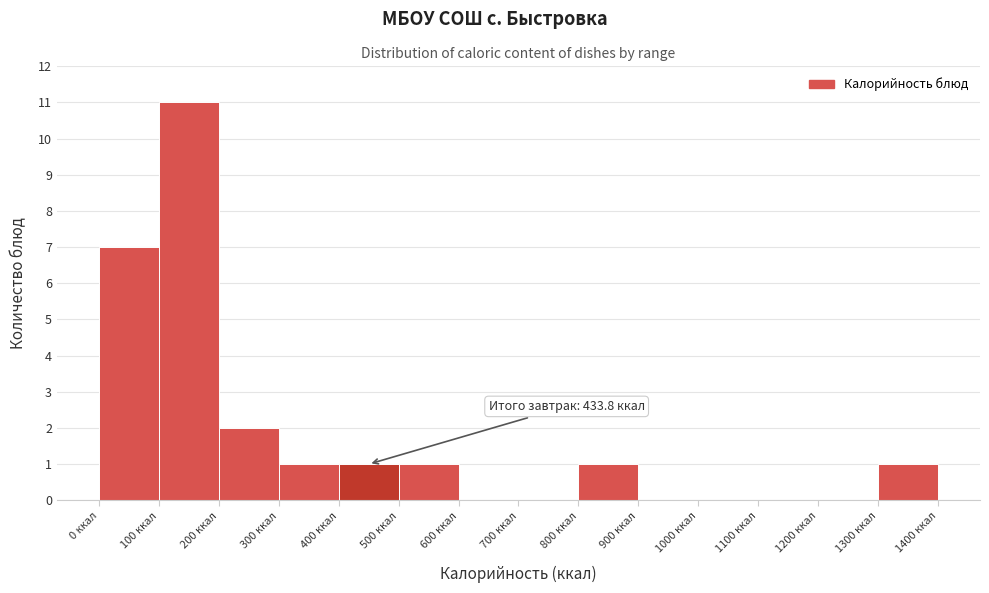

Which range on the x-axis has the tallest bar?

100 to 200